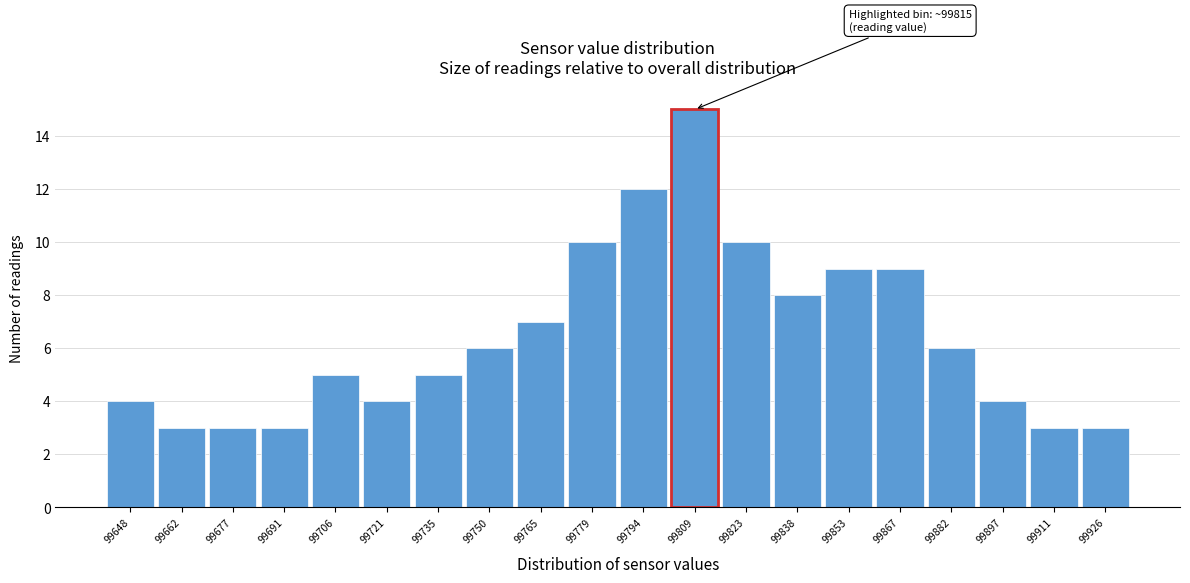

Reading left to right, extract all data points from this chart.

99648=4	99662=3	99677=3	99691=3	99706=5	99721=4	99735=5	99750=6	99765=7	99779=10	99794=12	99809=15	99823=10	99838=8	99853=9	99867=9	99882=6	99897=4	99911=3	99926=3